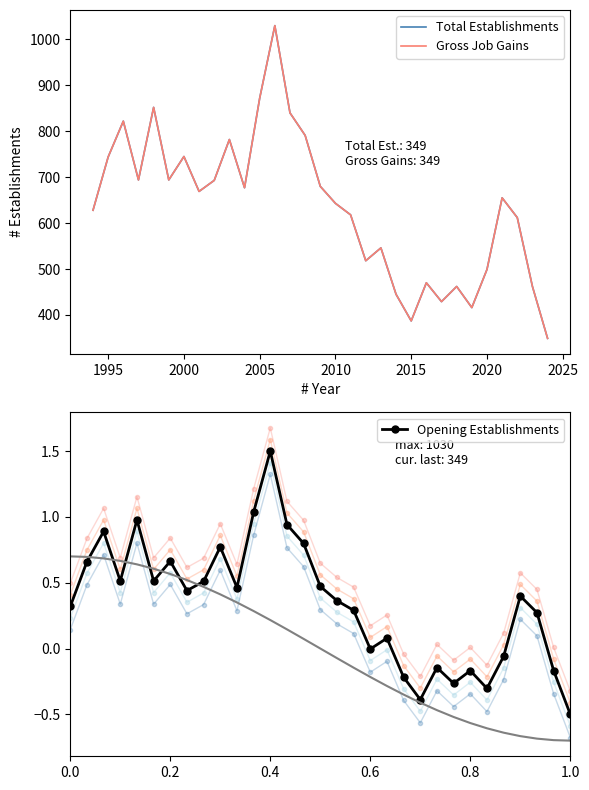

True or false: Gross Job Gains and Total Establishments intersect in this chart.

False